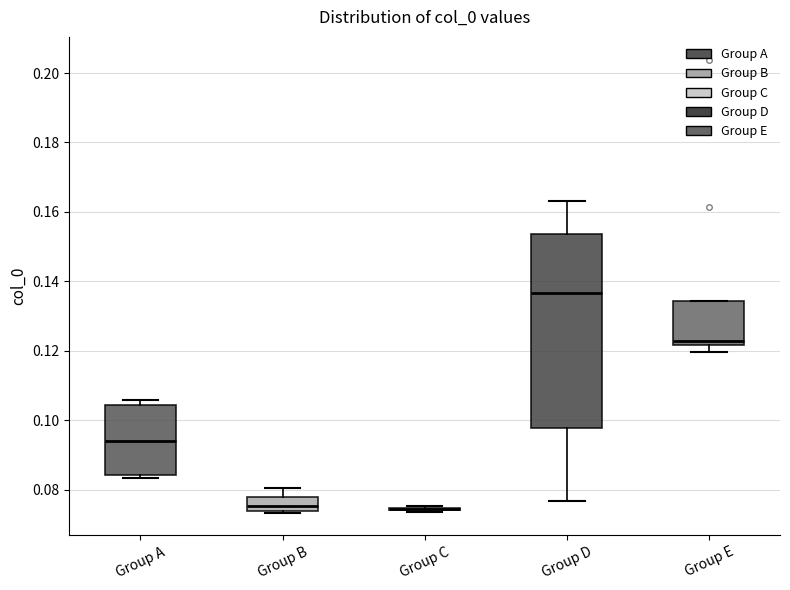

Where is the upper edge of the box for Group A on the y-axis? The values are not printed on the chart, so give them approximately, as read against the axis.

0.104